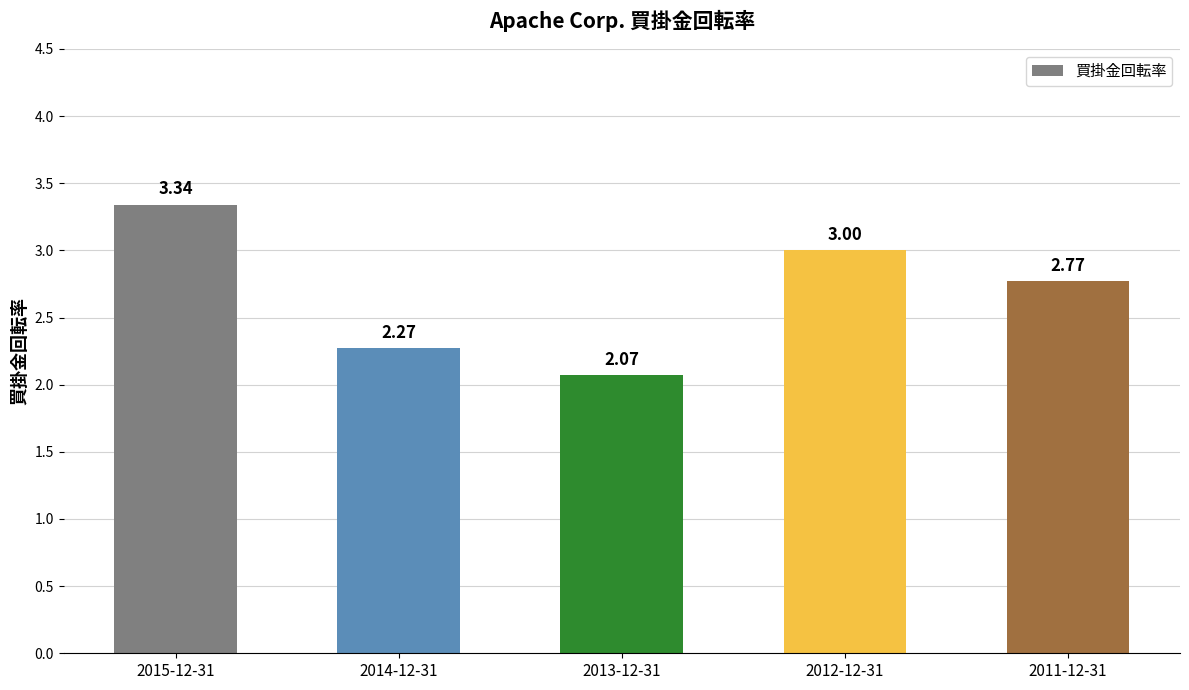

The value at 2011-12-31 is 0.7. True or false?

False